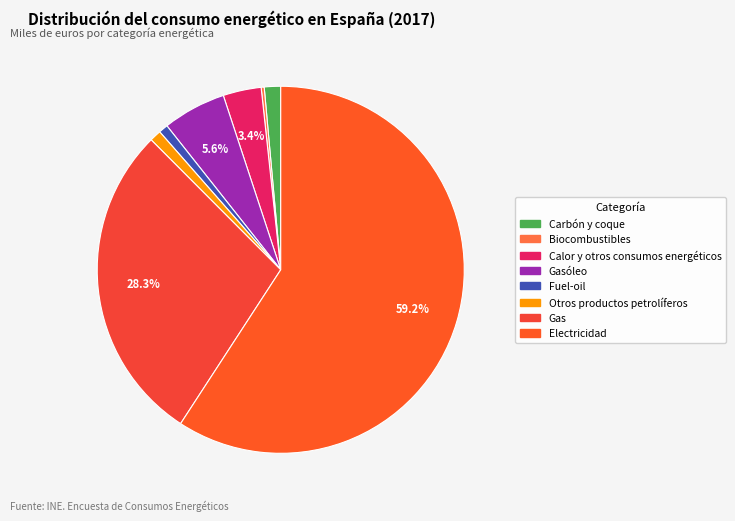

What is the smallest slice in the pie chart?

Biocombustibles